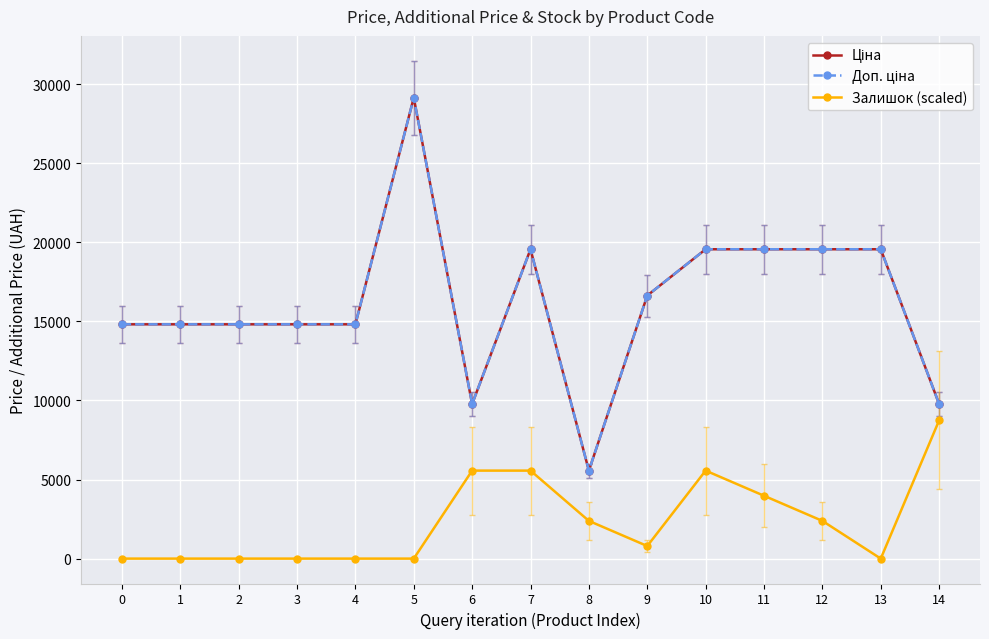

Reading right to left, list all the values displayed in this chart.

Ціна: 14=9775.5	13=19564.9	12=19564.9	11=19564.9	10=19564.9	9=16636.8	8=5560.3	7=19564.9	6=9775.5	5=29152.3	4=14817.6	3=14817.6	2=14817.6	1=14817.6	0=14817.6
Доп. ціна: 14=9775.5	13=19564.9	12=19564.9	11=19564.9	10=19564.9	9=16636.8	8=5560.3	7=19564.9	6=9775.5	5=29152.3	4=14817.6	3=14817.6	2=14817.6	1=14817.6	0=14817.6
Залишок (scaled): 14=8745.7	13=0.0	12=2385.2	11=3975.3	10=5565.4	9=795.1	8=2385.2	7=5565.4	6=5565.4	5=0.0	4=0.0	3=0.0	2=0.0	1=0.0	0=0.0